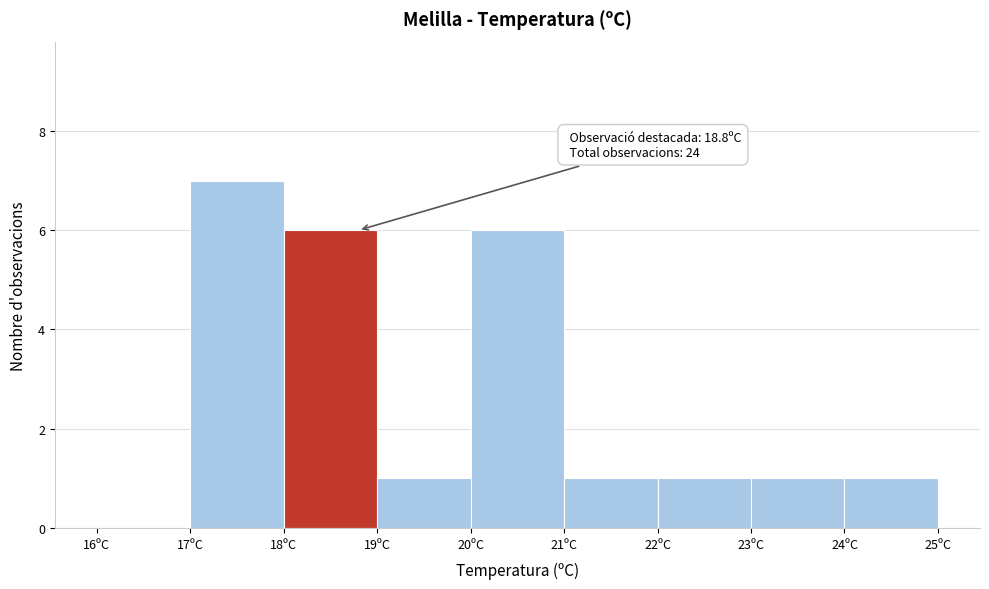

Which range on the x-axis has the tallest bar?

17 to 18